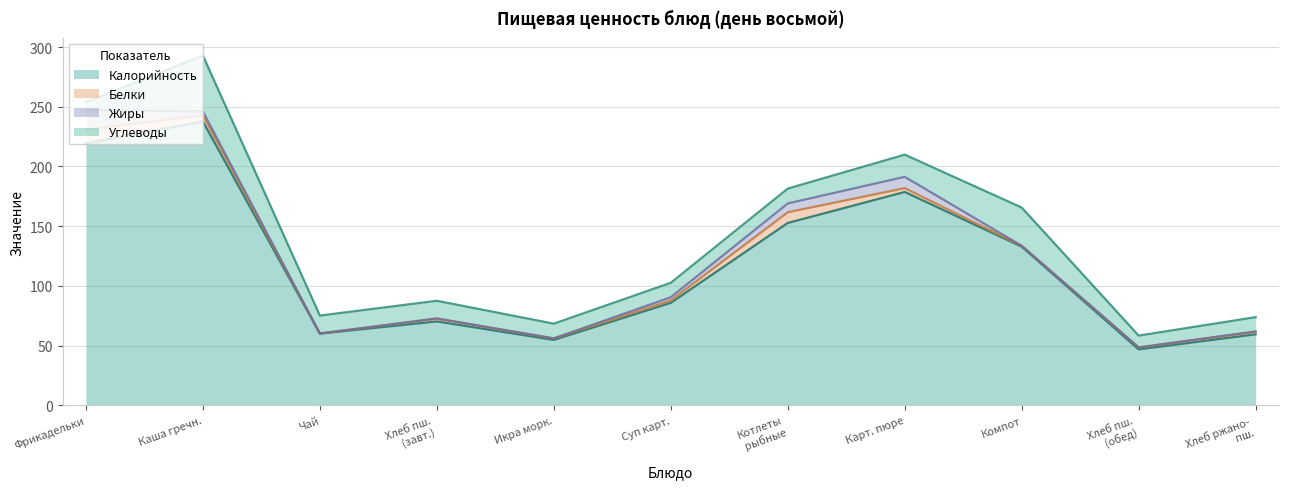

List the series in order of their peak value, highest first.

Калорийность, Углеводы, Жиры, Белки